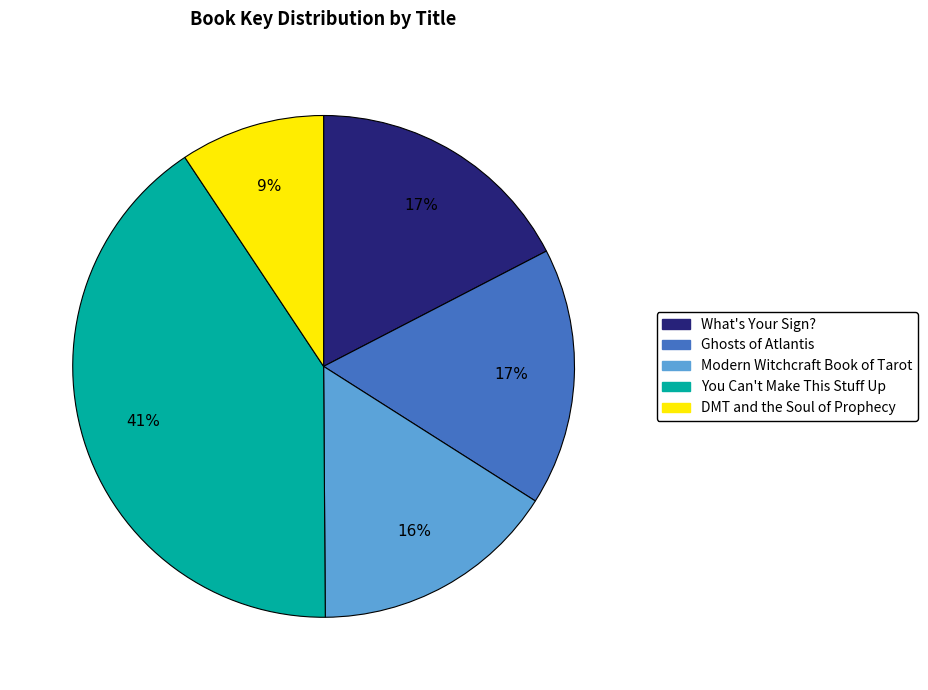

What is the ratio of the value at Ghosts of Atlantis to the value at You Can't Make This Stuff Up?

0.4